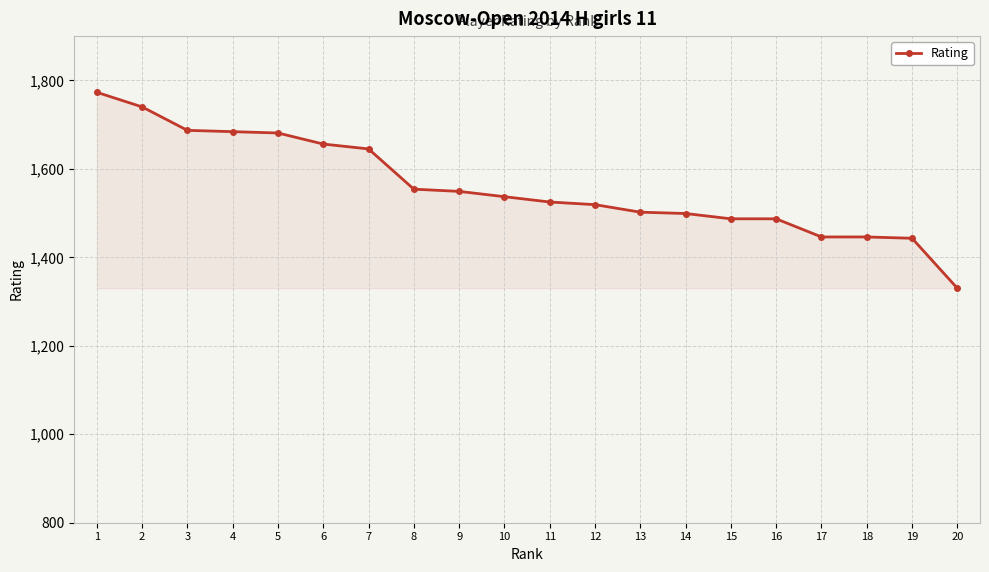

How many categories are shown in the chart?

20